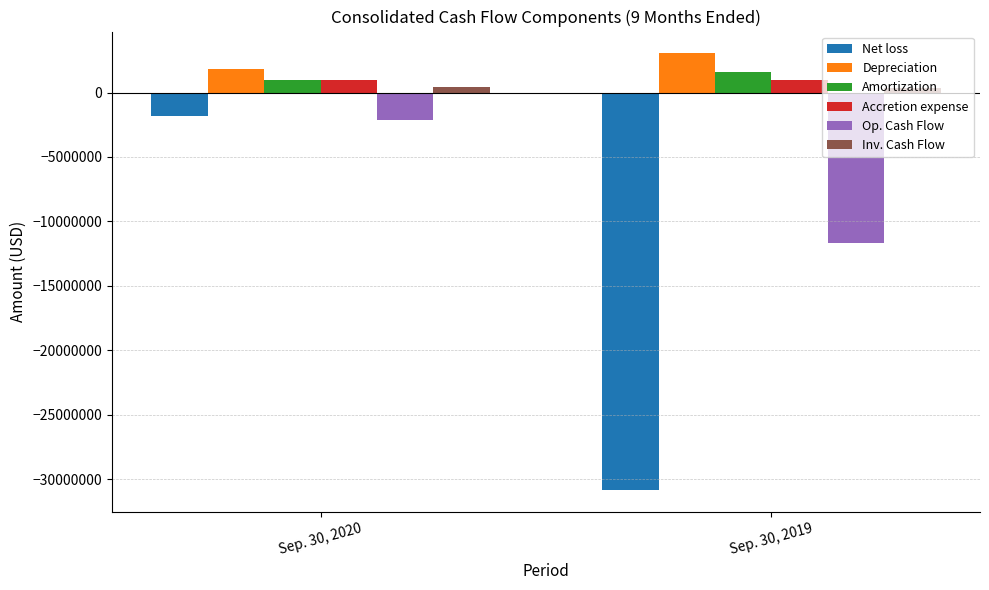

What is the spread (max minus min) of values at Sep. 30, 2019?

33907506